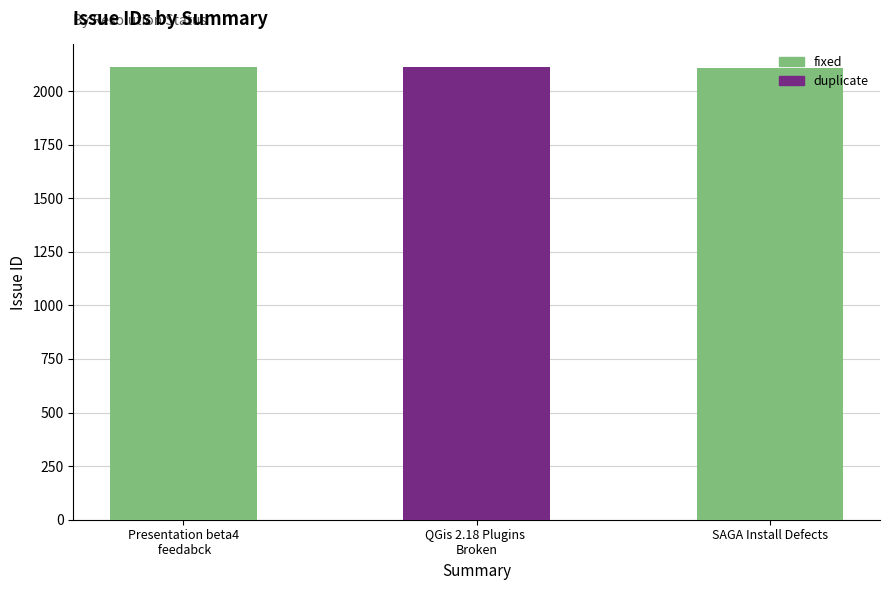

What position from the right is Presentation beta4
 feedabck?

2